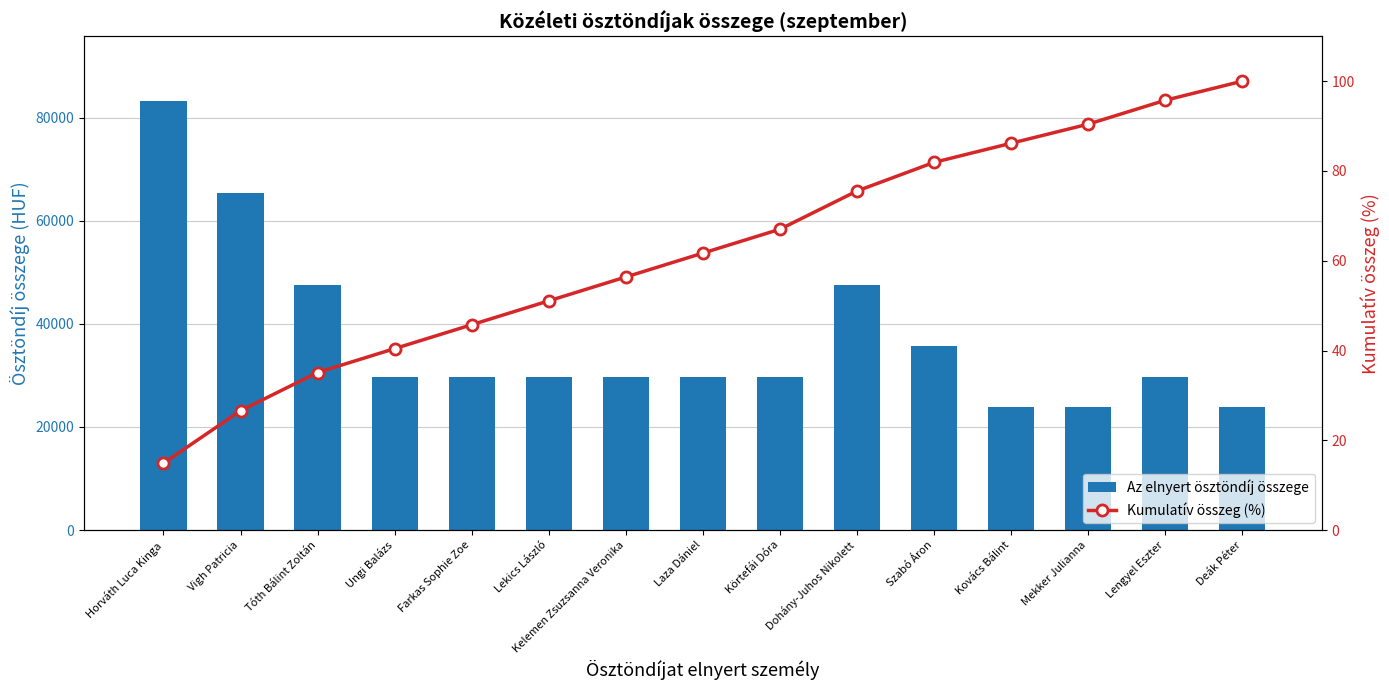

Is it true that Kumulatív összeg (%) equals 99.9 at Laza Dániel?

False